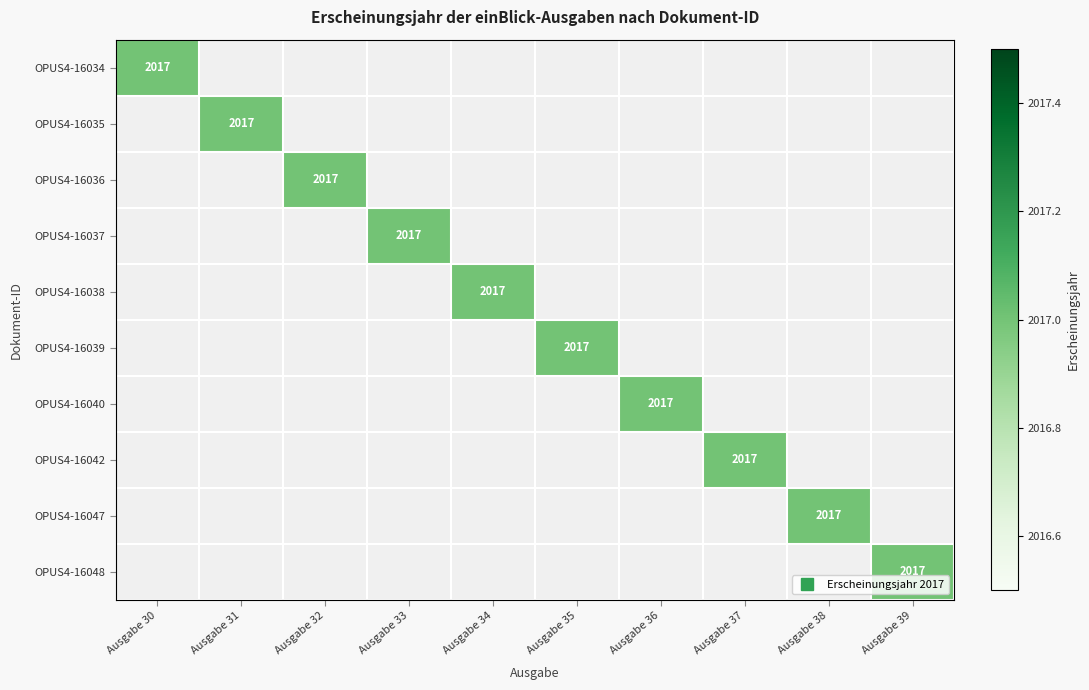

Count the number of data series in this chart.

10